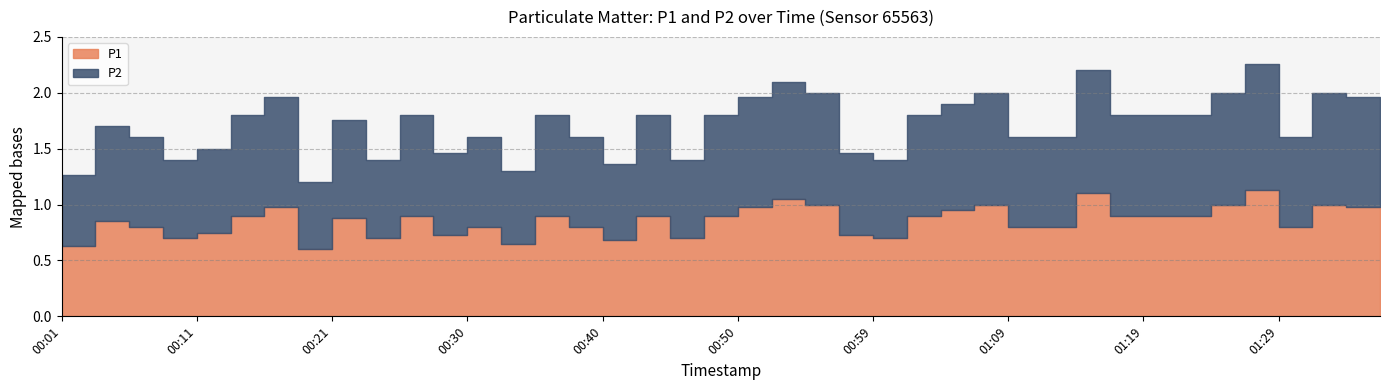

Is the value of P1 at 00:06 greater than the value of P2 at 01:14?

No